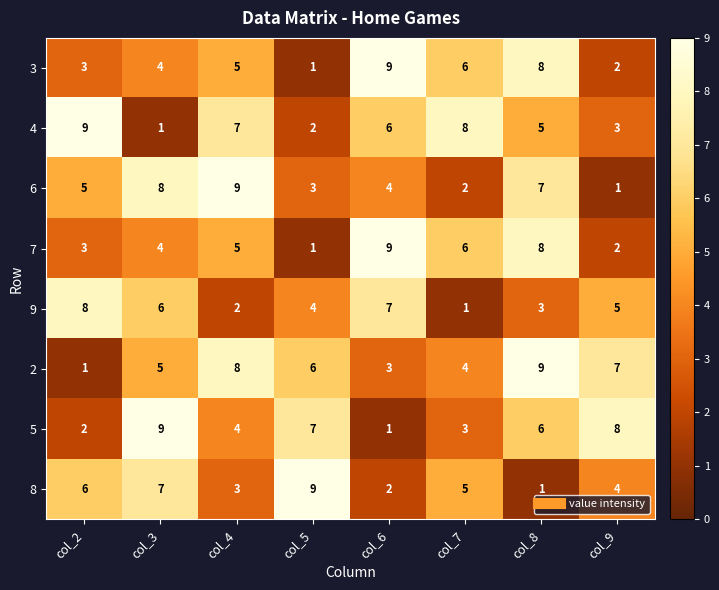

What is the difference between the highest and lowest values at col_7?

7